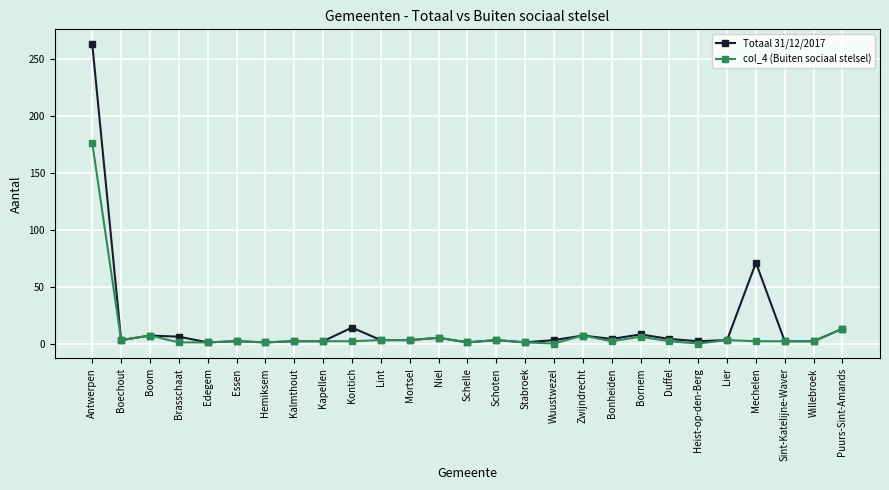

Is it true that Totaal 31/12/2017 equals 8 at Bornem?

True